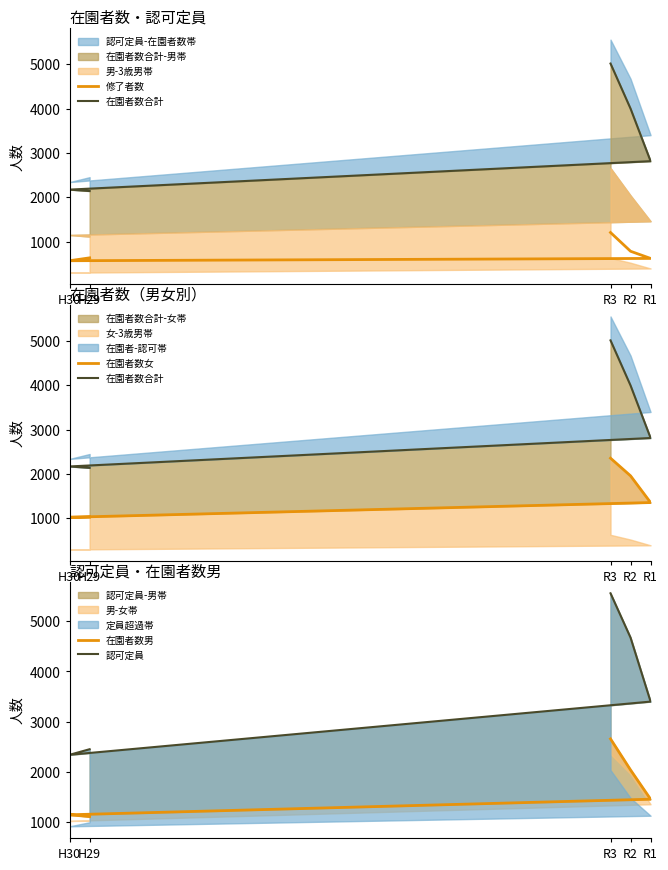

Which series has the largest range (max minus min)?

認可定員